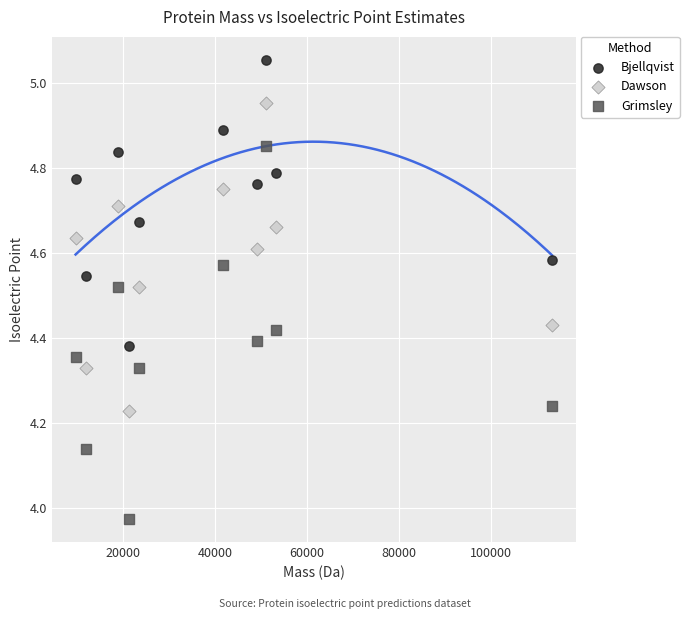

Across all data points, what is the range of Y values (max minus min)?

1.1